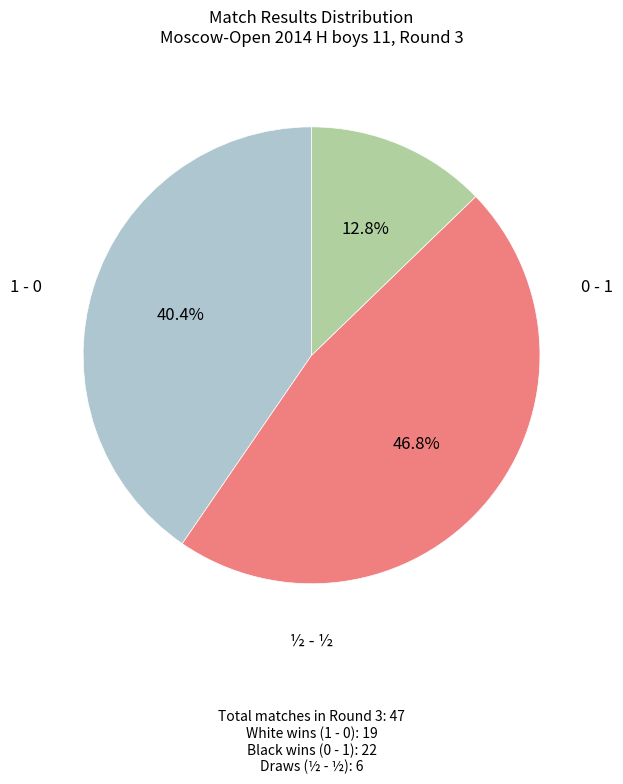

Does any single category account for the majority?

No